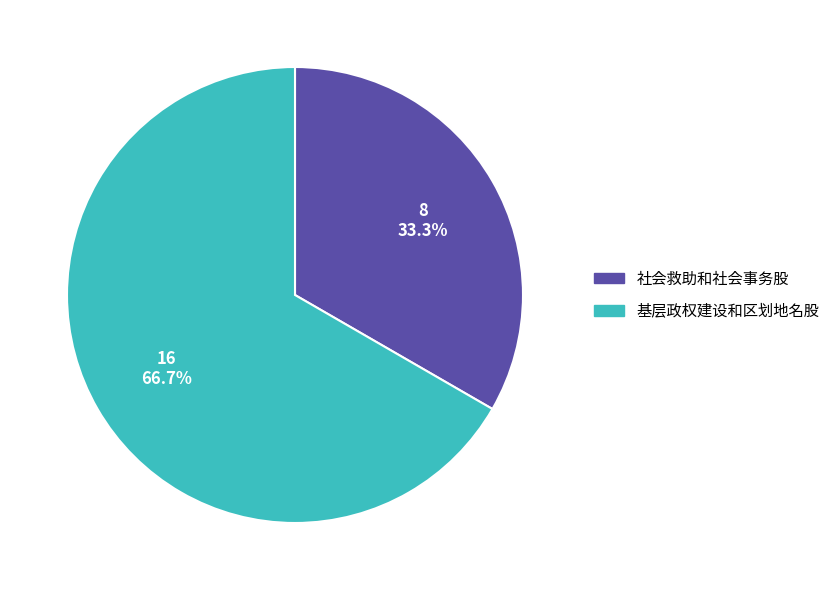

To the nearest percent, what is the combined percentage of 社会救助和社会事务股 and 基层政权建设和区划地名股?

100%